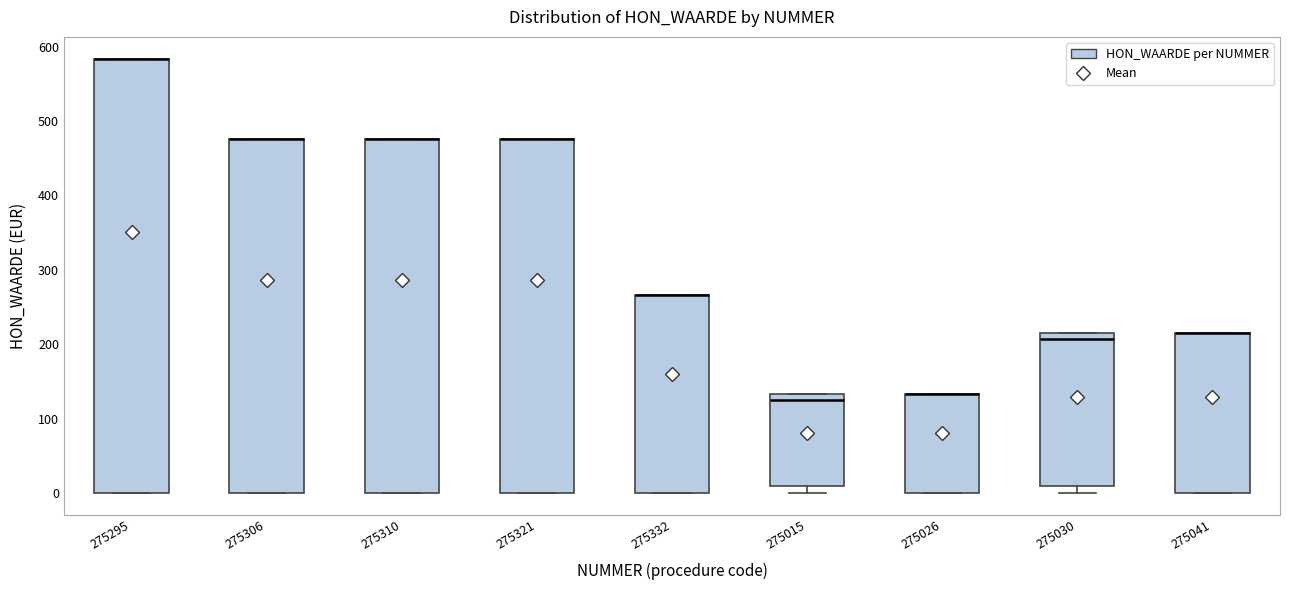

Reading left to right, read every box against the y-axis: the position of its median line, the range the box covers, and the ends of its whiskers. The values are not printed on the chart, so give them approximately, as read against the axis.

275295: median 580 (drawn on the box's upper edge), box 0 to 580, whiskers 0 to 580
275306: median 480 (drawn on the box's upper edge), box 0 to 480, whiskers 0 to 480
275310: median 480 (drawn on the box's upper edge), box 0 to 480, whiskers 0 to 480
275321: median 480 (drawn on the box's upper edge), box 0 to 480, whiskers 0 to 480
275332: median 270 (drawn on the box's upper edge), box 0 to 270, whiskers 0 to 270
275015: median 120, box 10 to 130, whiskers 0 to 130
275026: median 130 (drawn on the box's upper edge), box 0 to 130, whiskers 0 to 130
275030: median 210, box 10 to 220, whiskers 0 to 220
275041: median 220 (drawn on the box's upper edge), box 0 to 220, whiskers 0 to 220